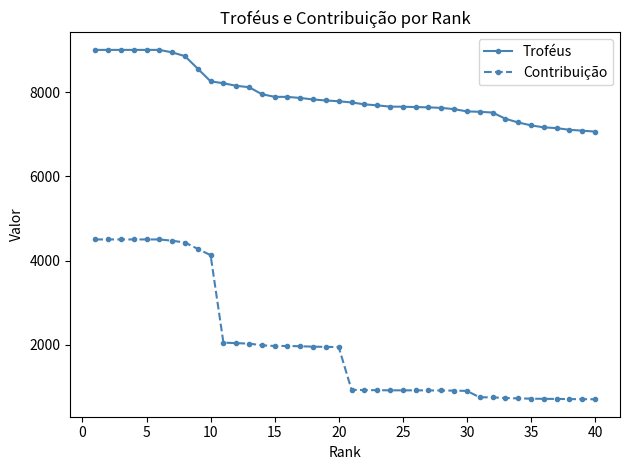

Which series has the largest range (max minus min)?

Contribuição